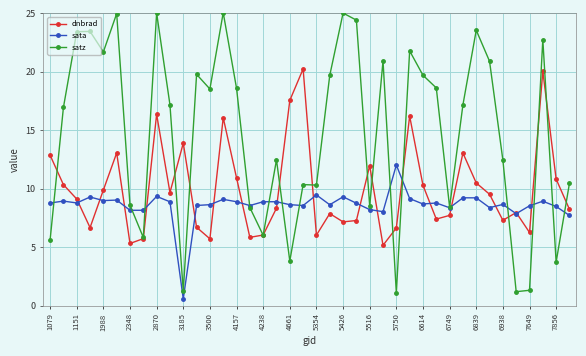

List the series in order of their peak value, highest first.

satz, dnbrad, sata